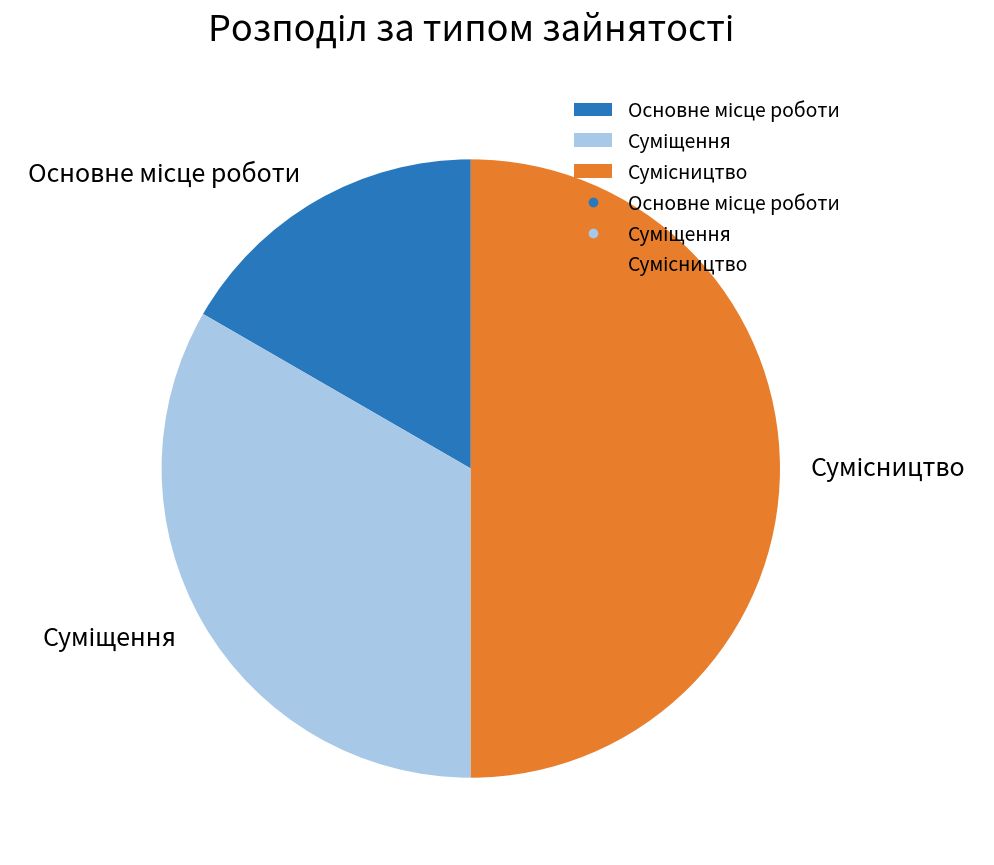

Rank the categories by value from lowest to highest.

Основне місце роботи, Суміщення, Сумісництво